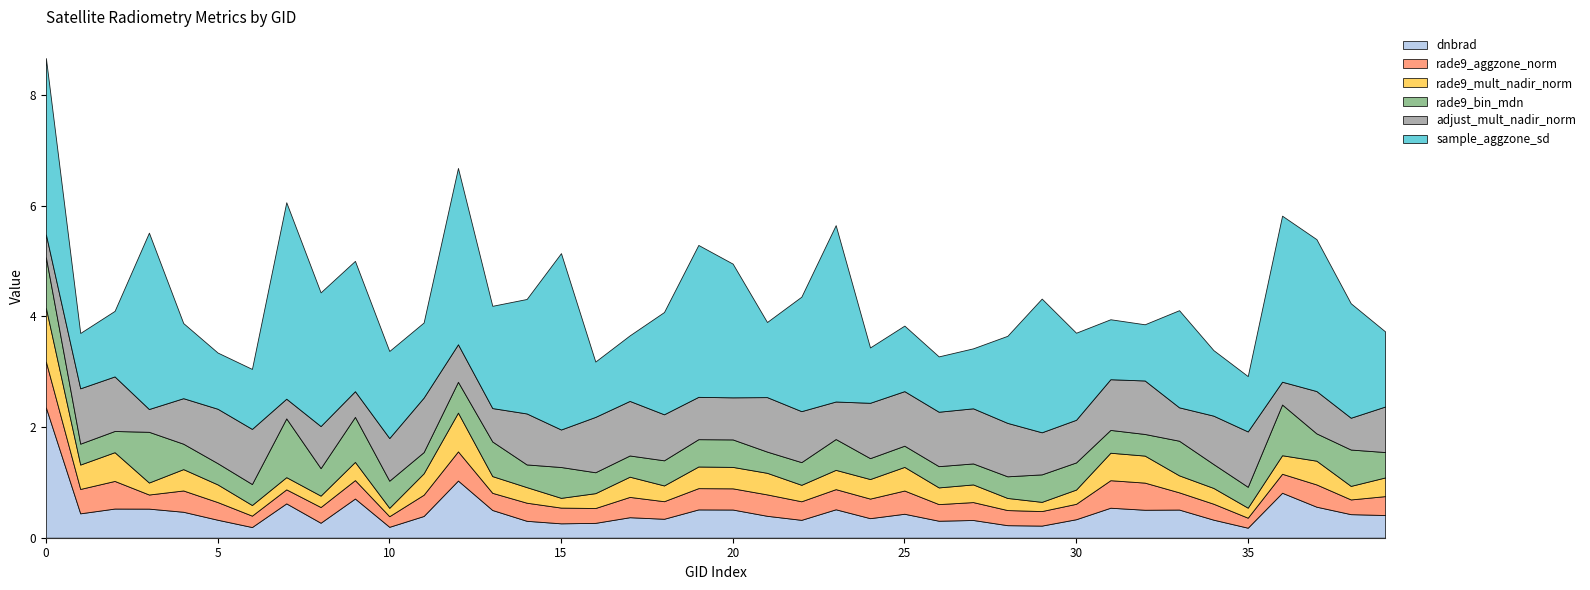

Is it true that sample_aggzone_sd equals 0.4 at 133405?

False